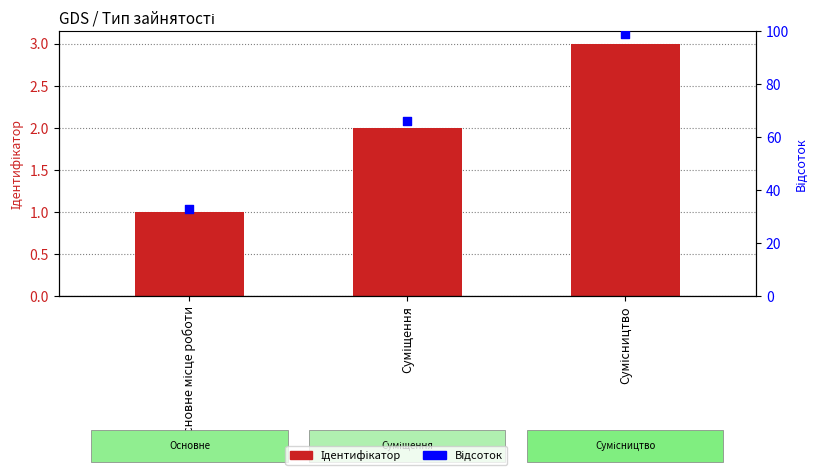

Which series has the widest spread of Y values?

Відсоток